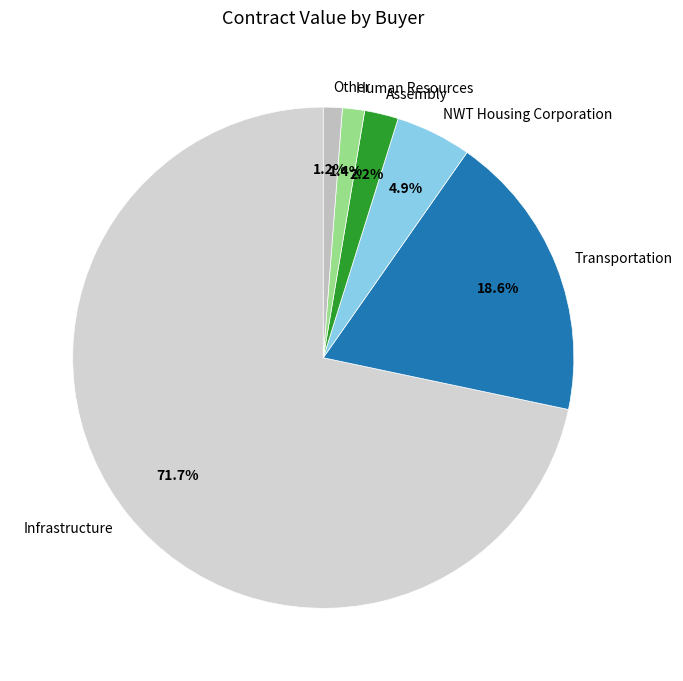

Which has a higher value, NWT Housing Corporation or Infrastructure?

Infrastructure